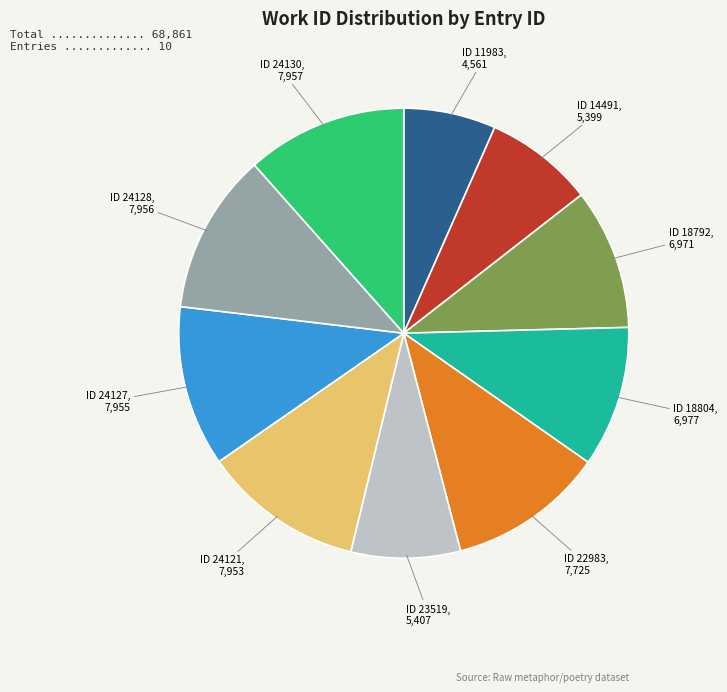

Is there any slice that represents more than half of the pie?

No